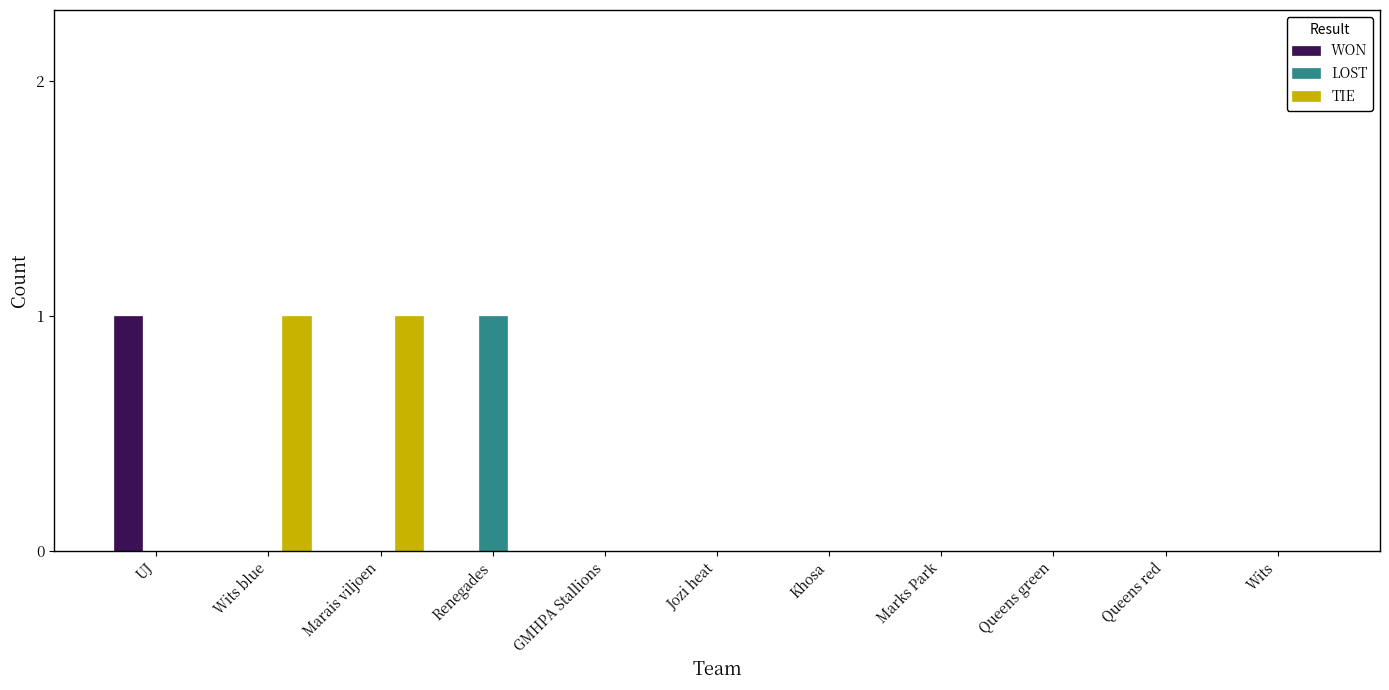

Reading right to left, transcribe all the data shown in this chart.

WON: 0	0	0	0	0	0	0	0	0	0	1
LOST: 0	0	0	0	0	0	0	1	0	0	0
TIE: 0	0	0	0	0	0	0	0	1	1	0